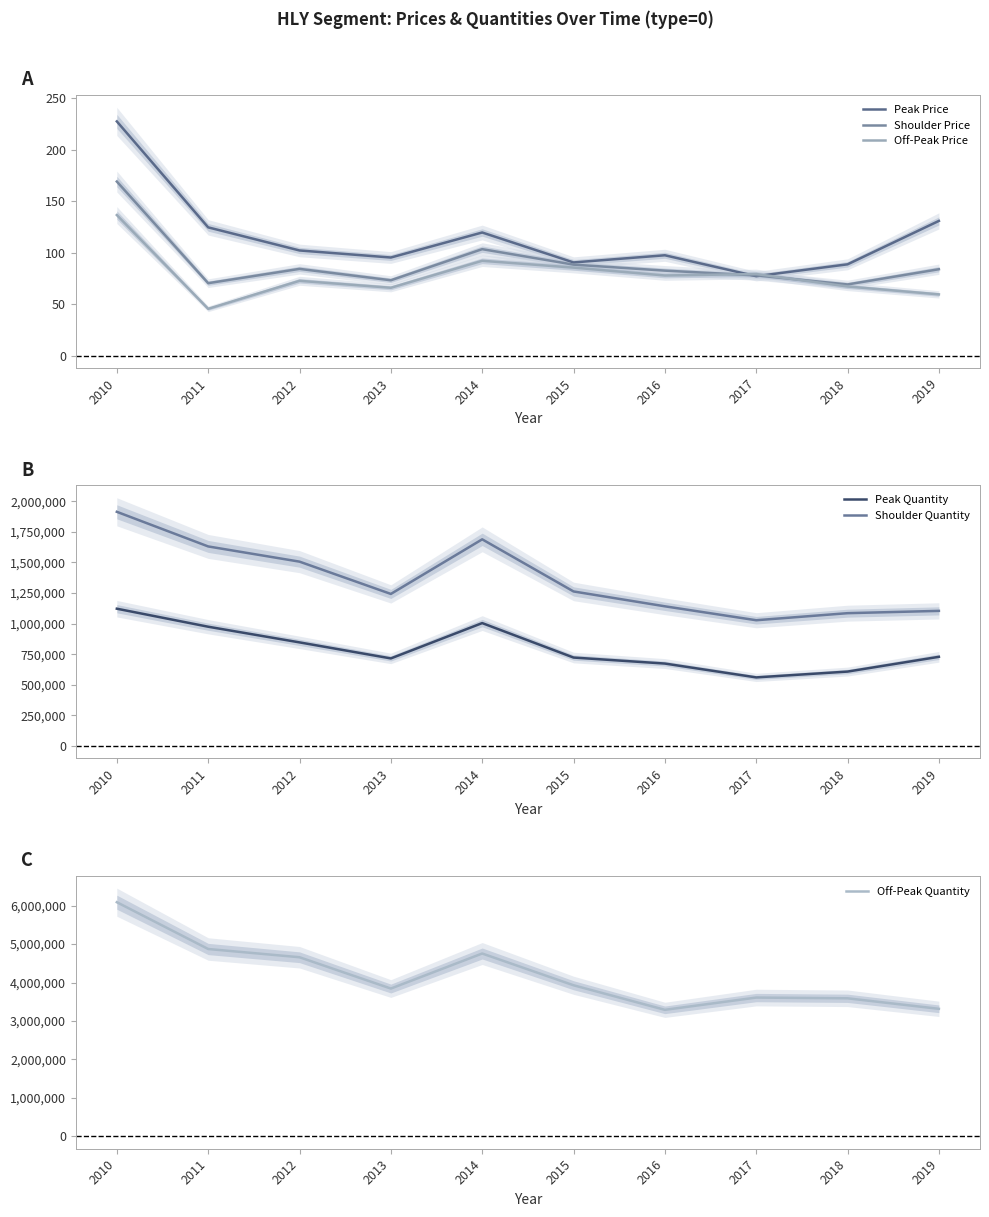

What is the value of the Peak Price point at the 7th from the left?

97.3